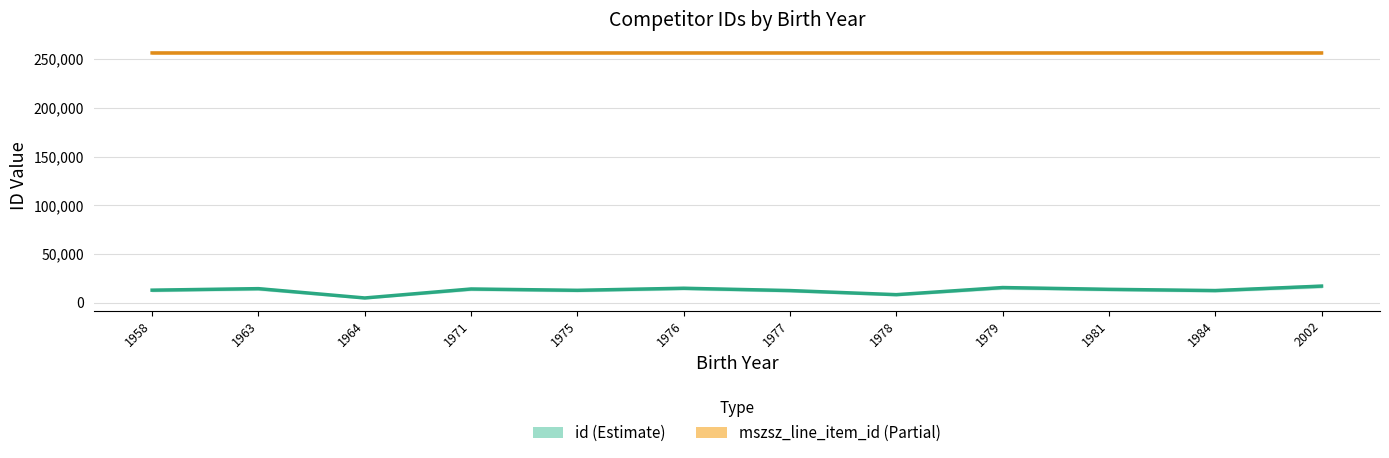

Which series has the widest spread of values?

id